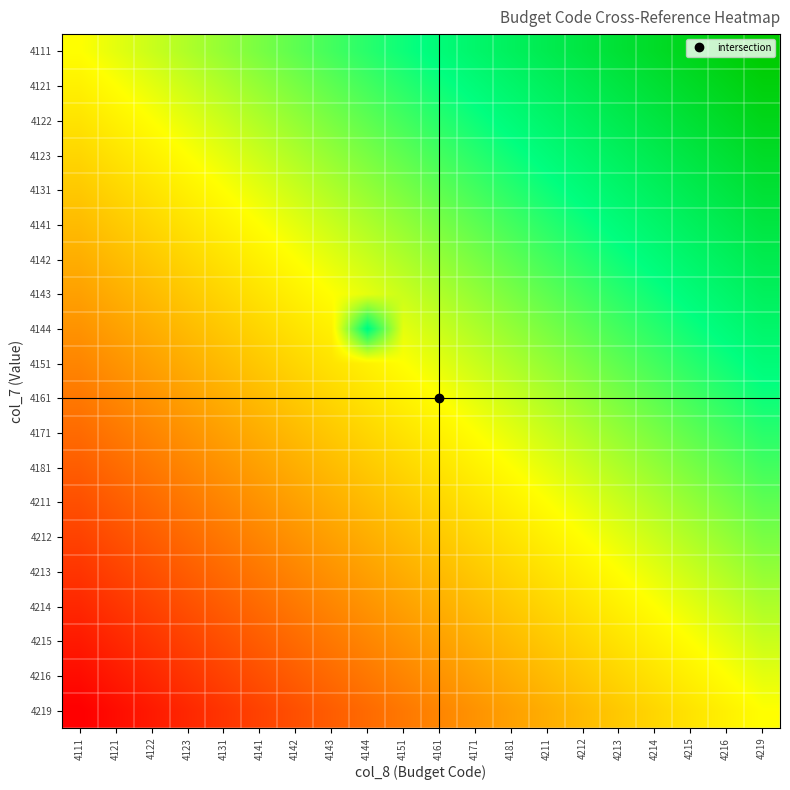

What is the maximum value shown in the chart?

1.0